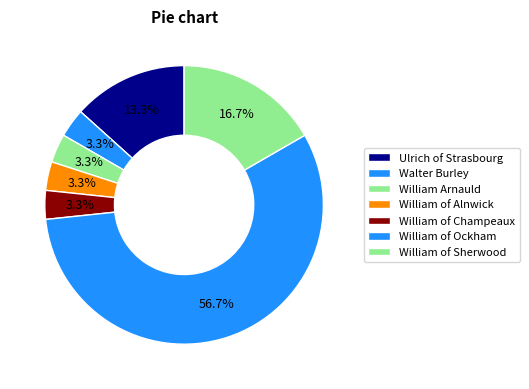

What is the majority slice?

William of Ockham